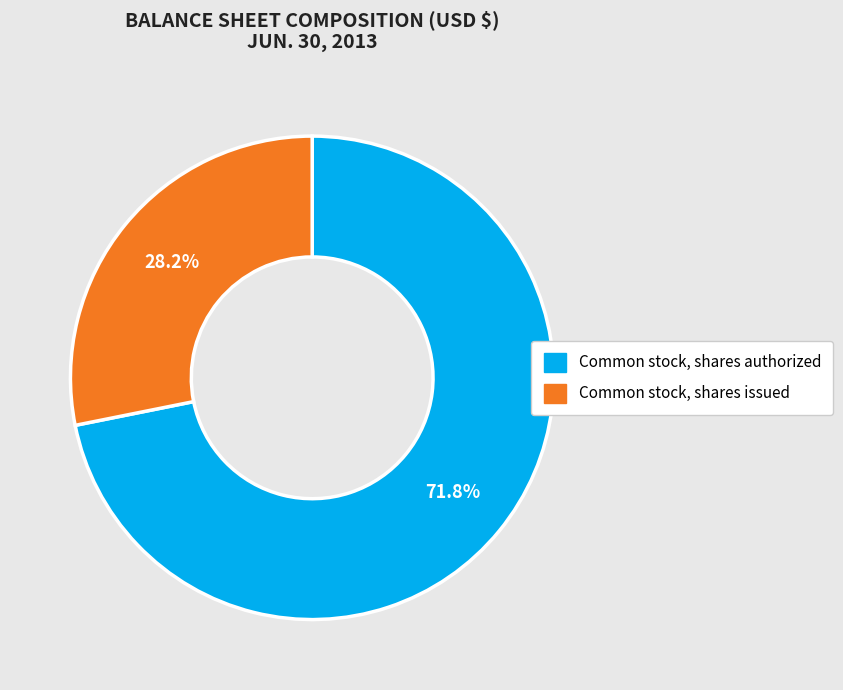

Does any single category account for the majority?

Yes